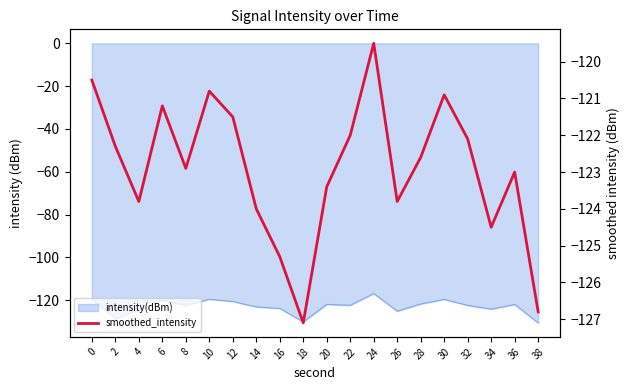

What is the smallest value displayed?

-127.1